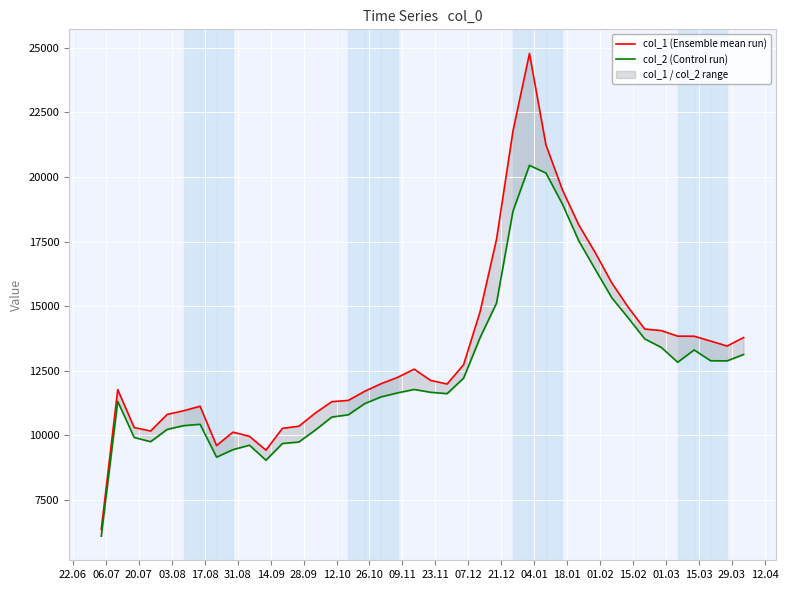

How many data points in col_2 (Control run) are above 11670?

19